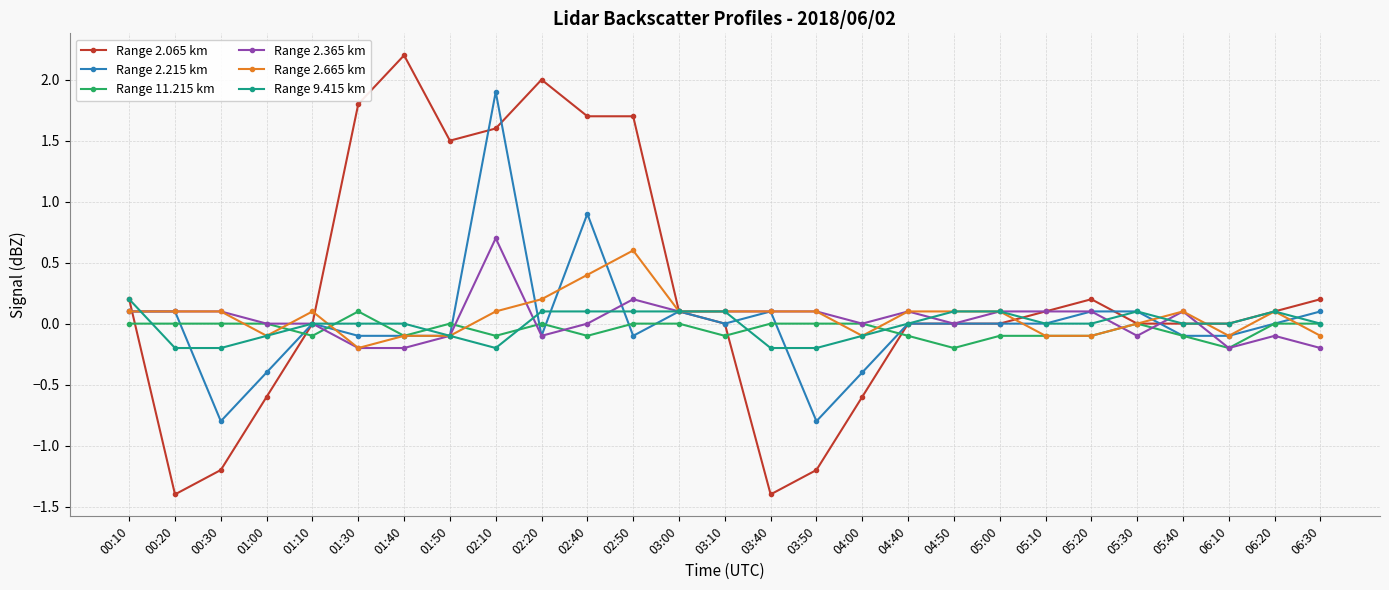

True or false: Range 2.065 km has more than 1 interior local peaks.

True